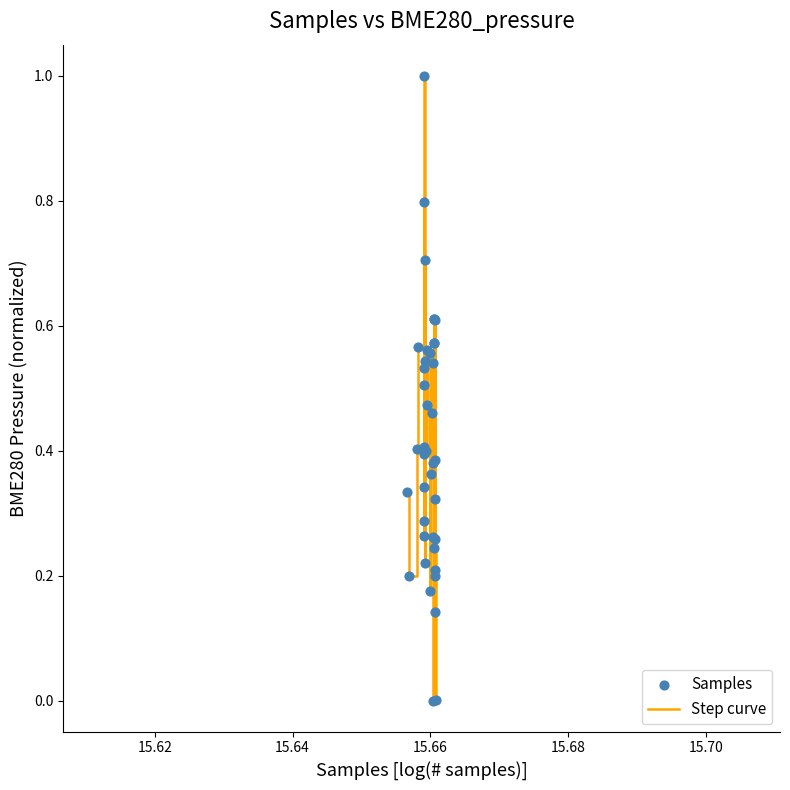

What is the maximum value shown in the chart?

1.0